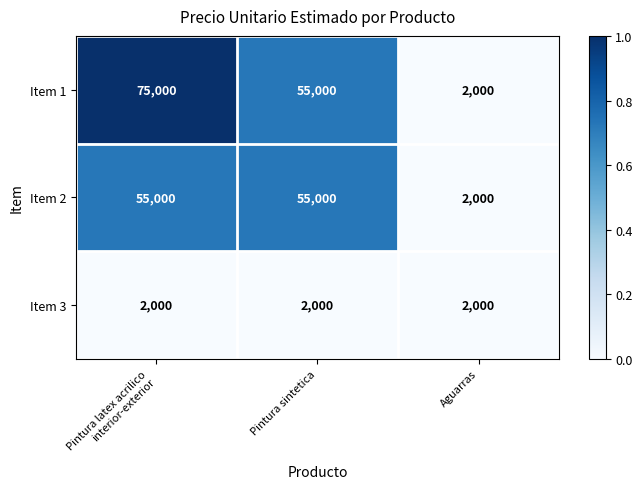

Which series has the largest range (max minus min)?

Item 1